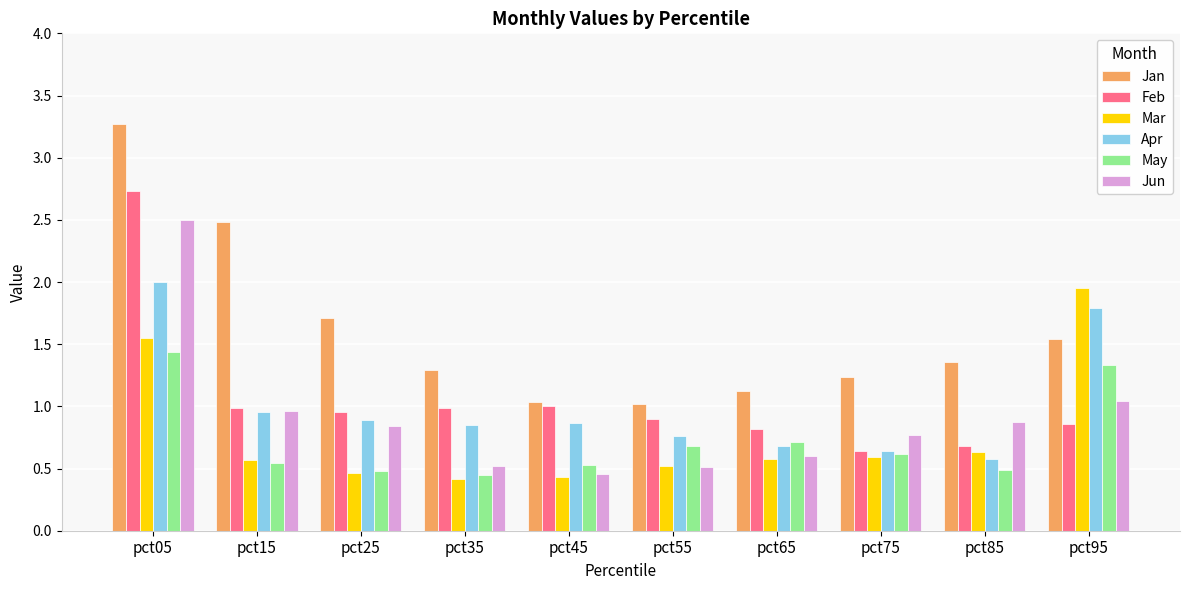

Which series changed the most between pct25 and pct55?

Jan